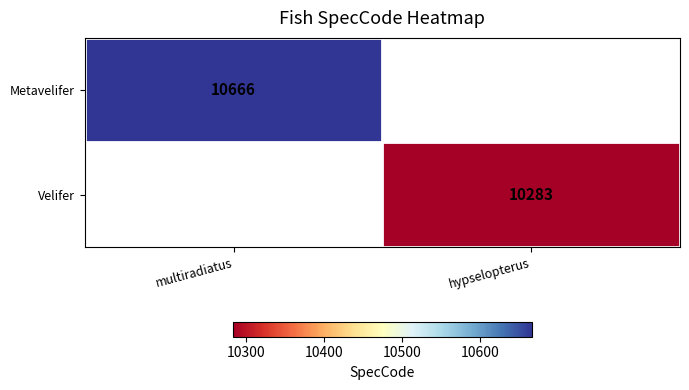

Is it true that Velifer equals 14934 at hypselopterus?

False